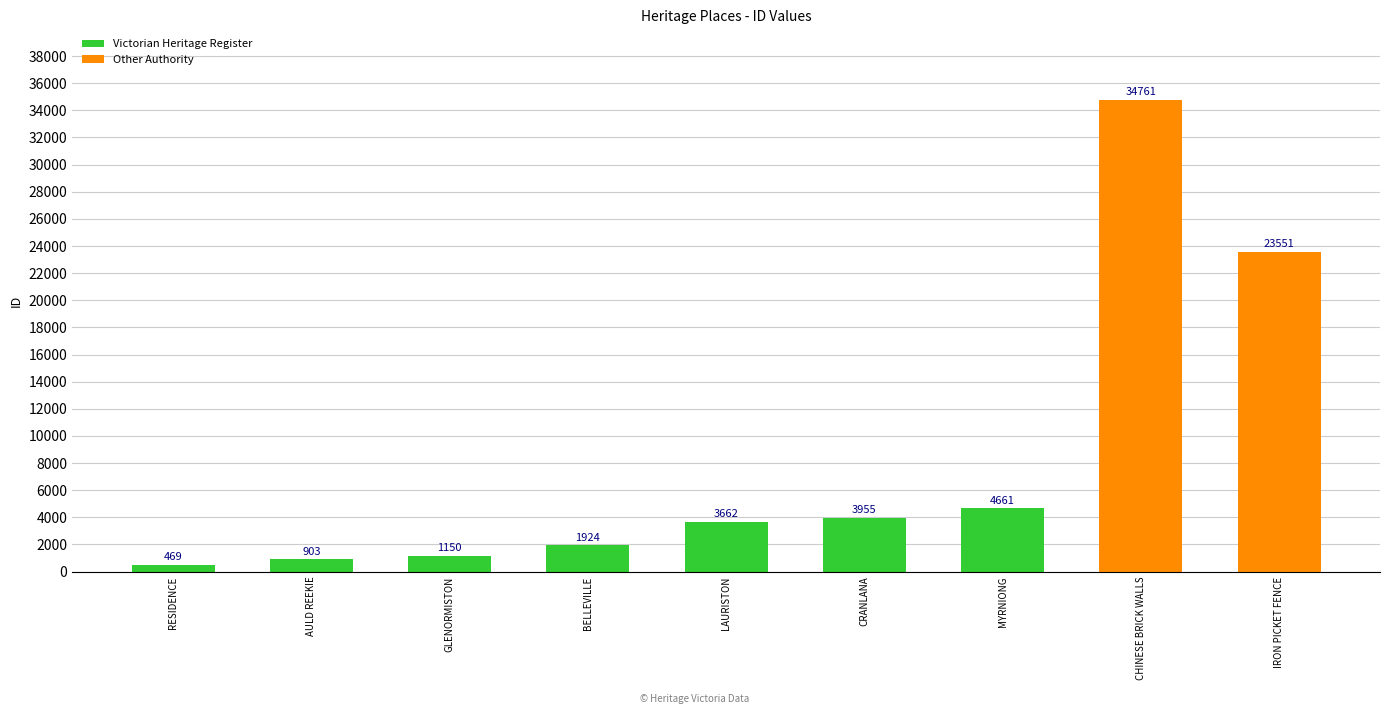

What is the smallest value displayed?

469